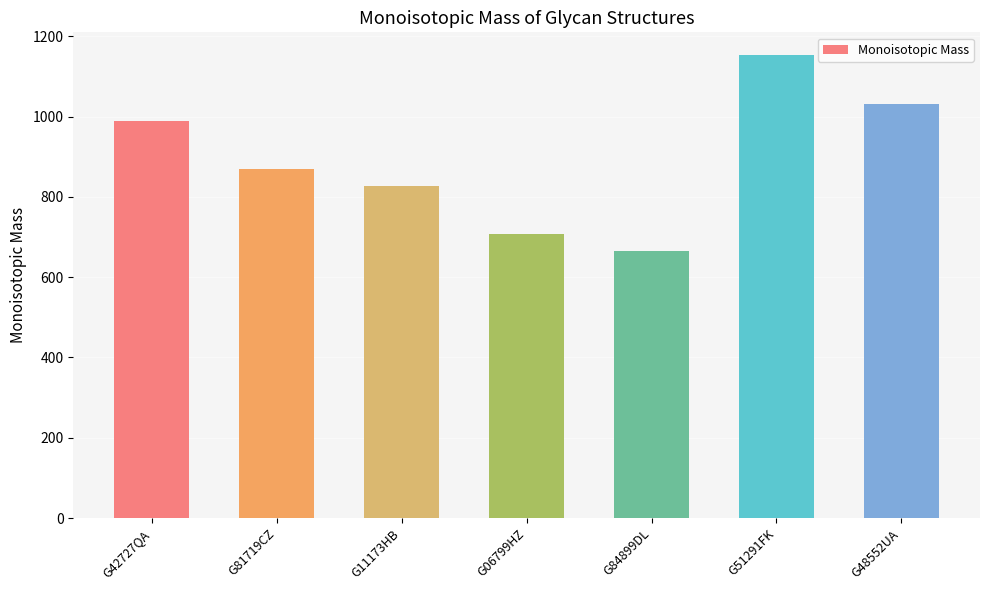

What is the difference between the second highest and minimum values?

365.1